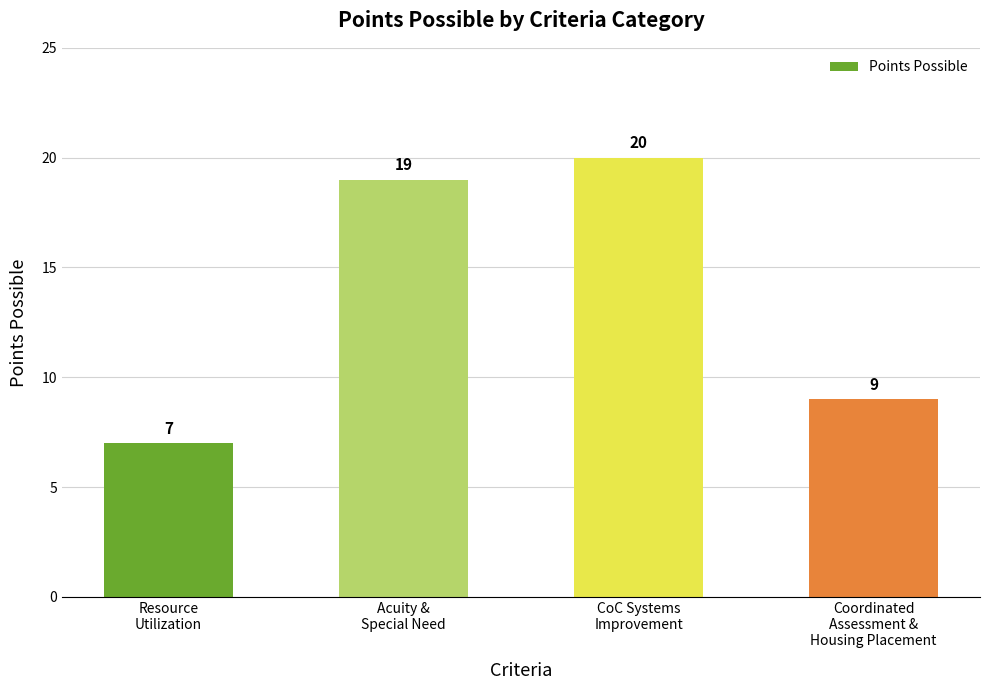

What is the change in value from Acuity &
Special Need to CoC Systems
Improvement?

+1